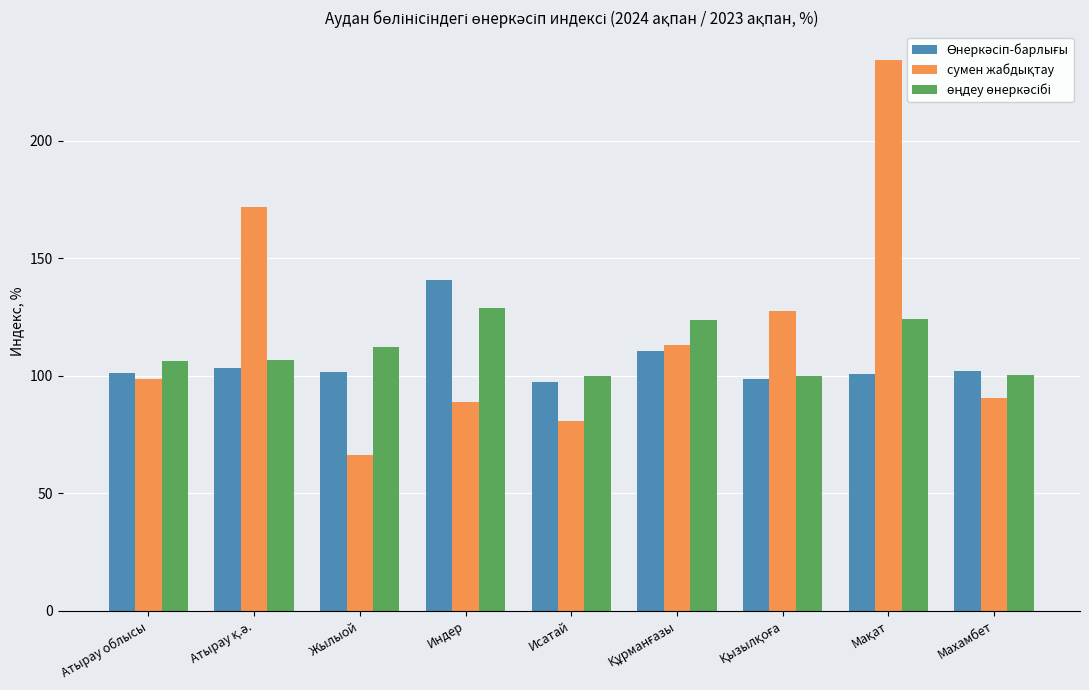

What is the difference between the highest and lowest values at Атырау облысы?

7.6